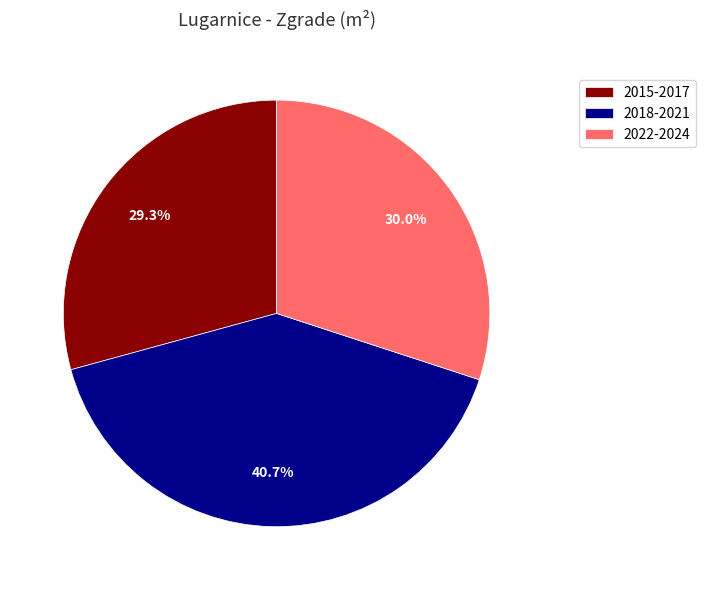

Approximately how many times larger is the value at 2022-2024 compared to 2018-2021?

0.7